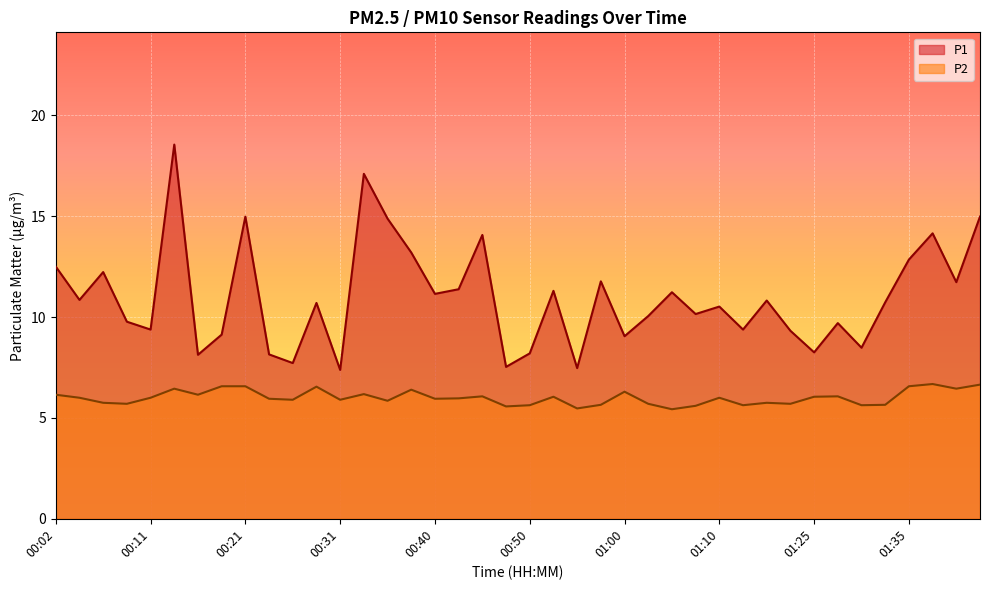

Rank the series by their average value, from lowest to highest.

P2, P1